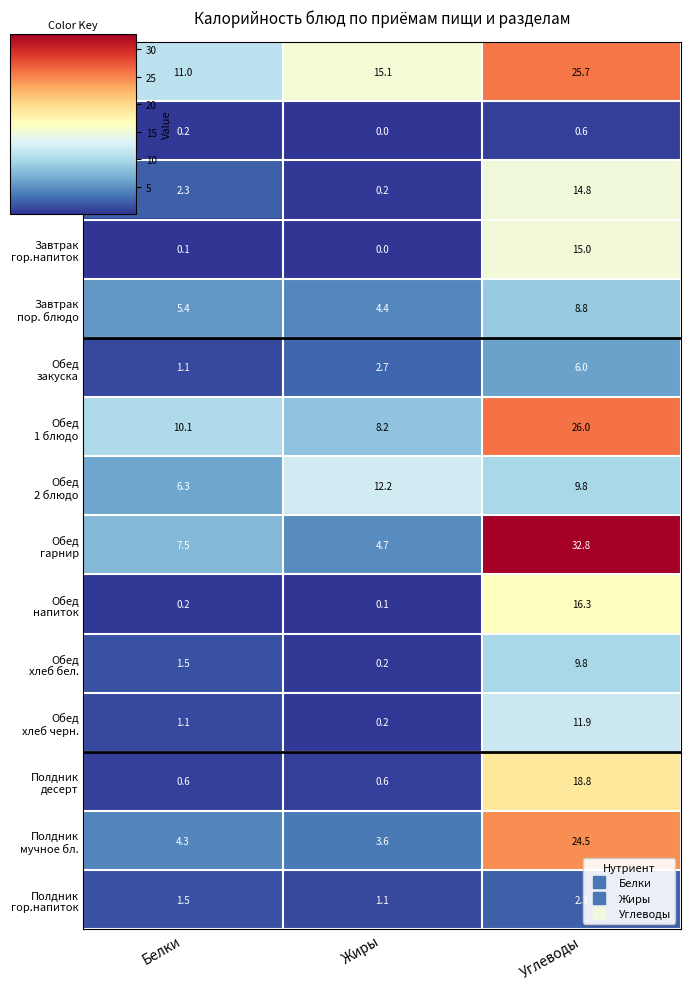

Which label corresponds to the largest value in the chart?

Углеводы